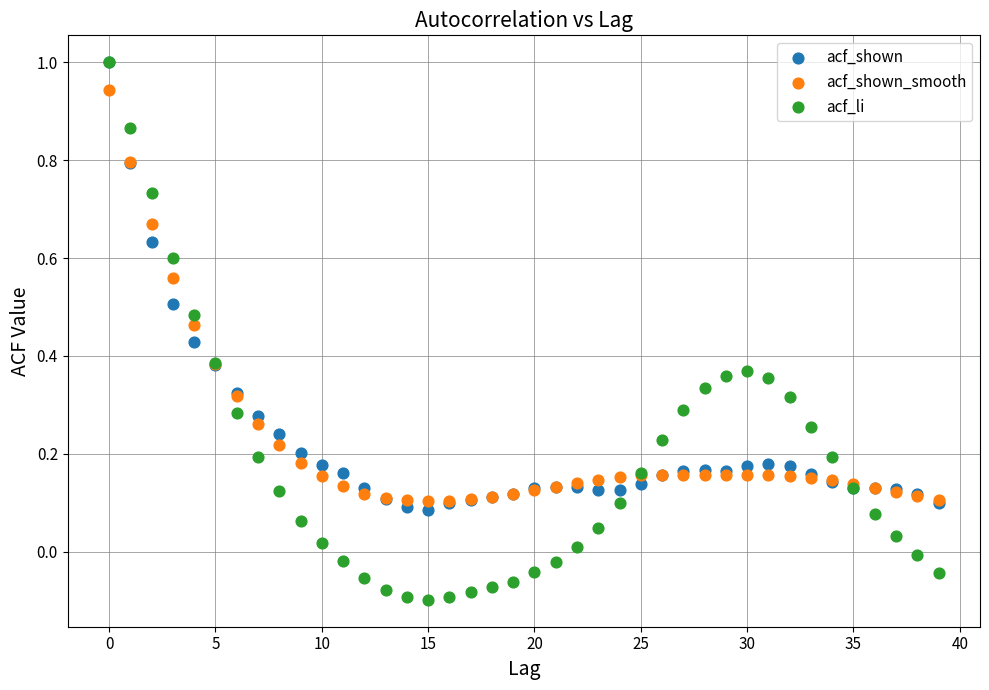

What are all the series names shown in the legend?

acf_shown, acf_shown_smooth, acf_li